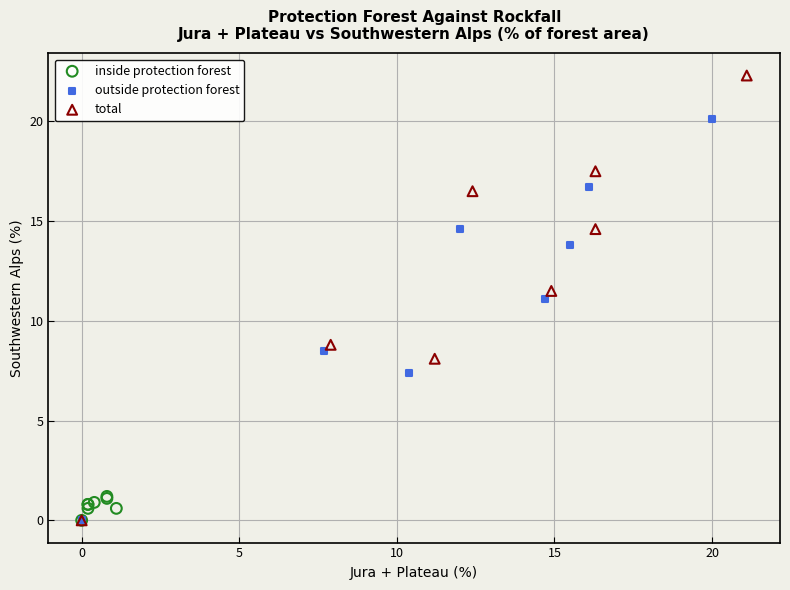

Which series contains the highest Y value?

total